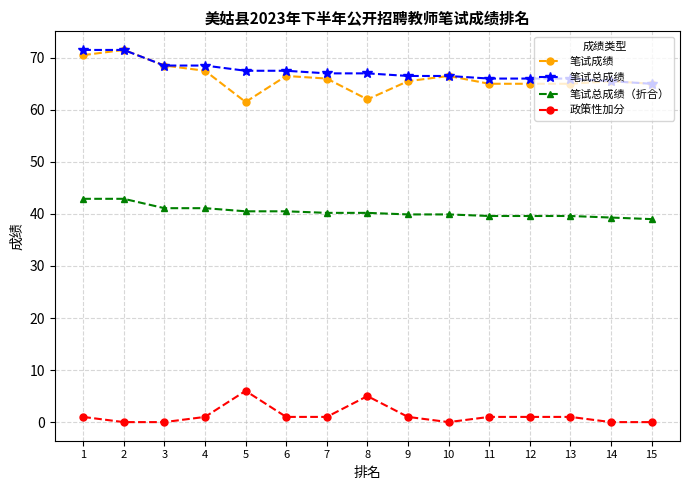

Rank the series at 9 from highest to lowest value.

笔试总成绩, 笔试成绩, 笔试总成绩（折合）, 政策性加分